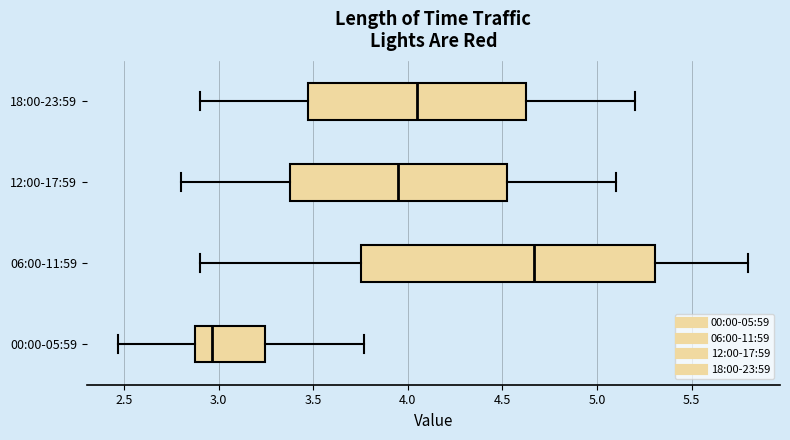

Which box is the widest, from its left edge to its right edge?

06:00-11:59